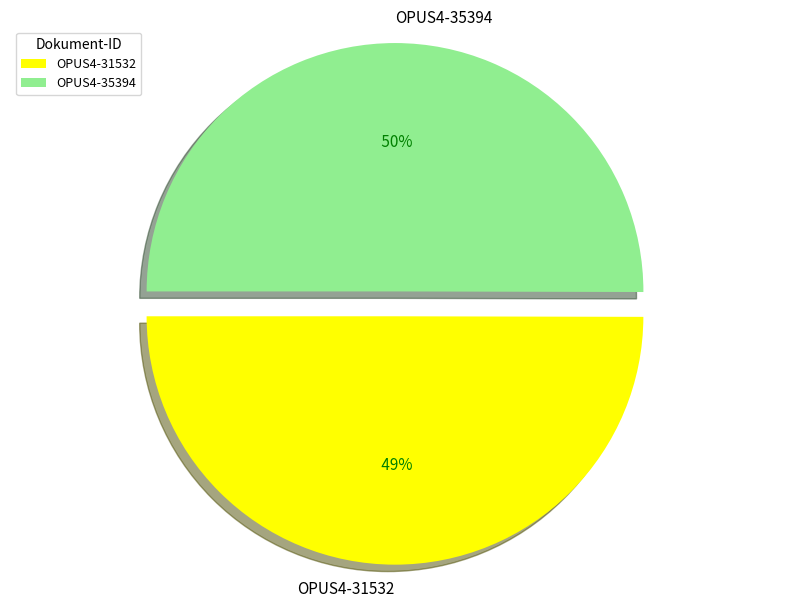

What is the smallest slice in the pie chart?

OPUS4-31532